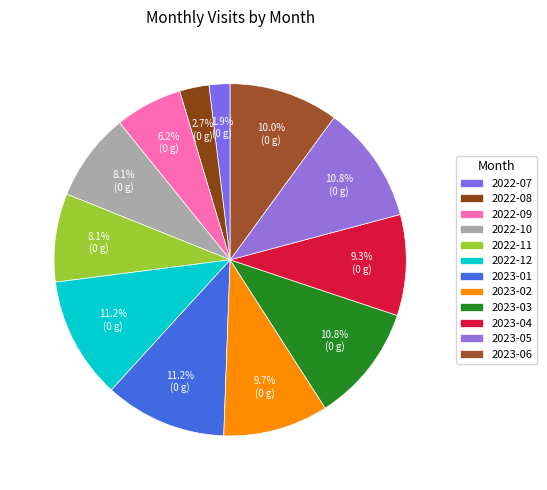

Which slice is the smallest?

2022-07